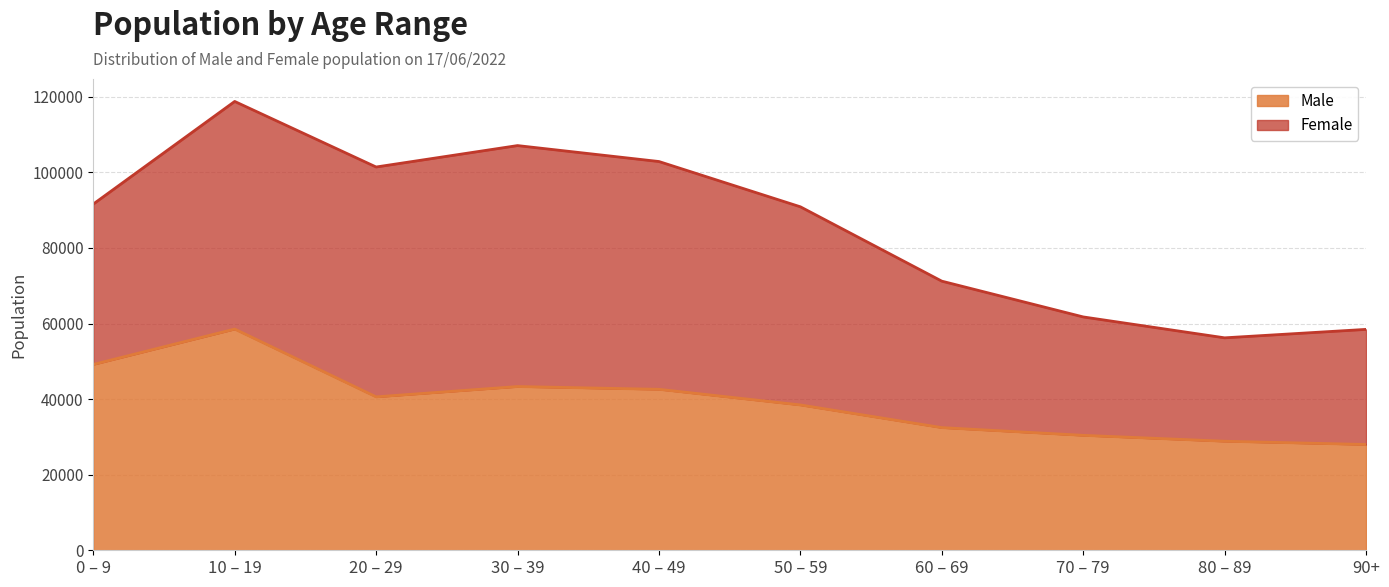

Is it true that the value at 80 – 89 is 28858.8?

True